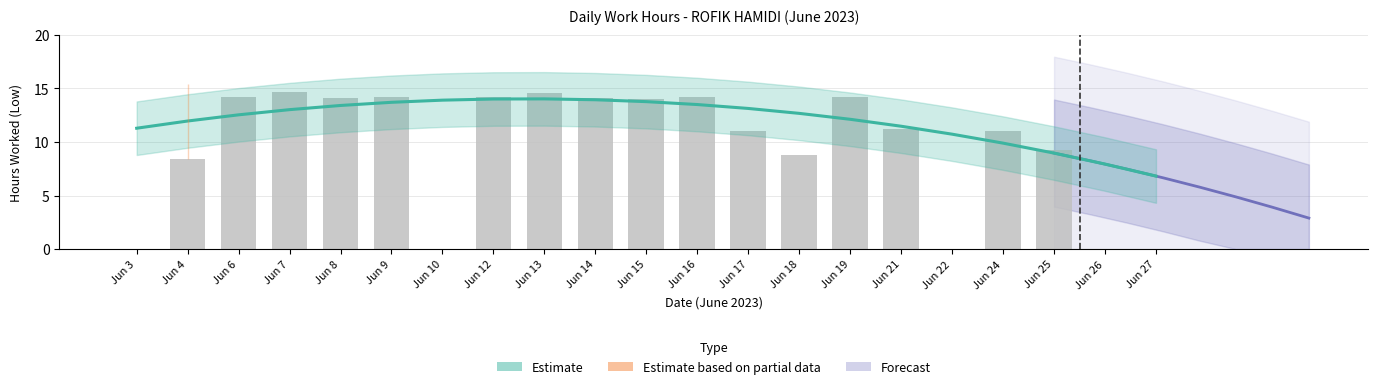

True or false: the data shows 0.0 at Jun 26.

True